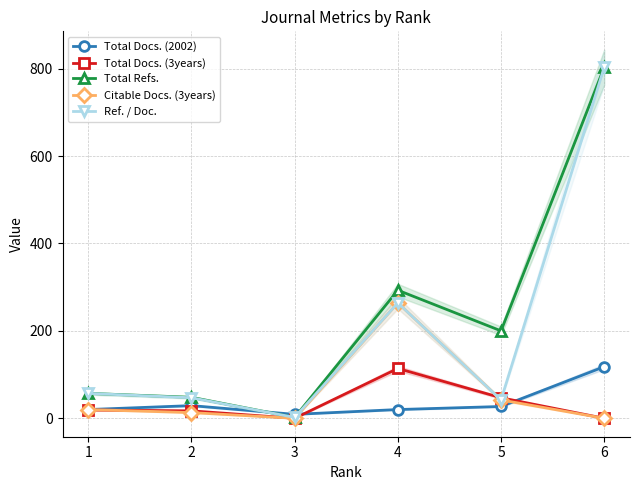

Reading left to right, extract all data points from this chart.

Total Docs. (2002): 1=20	2=29	3=9	4=20	5=27	6=118
Total Docs. (3years): 1=19	2=17	3=0	4=114	5=47	6=0
Total Refs.: 1=57	2=48	3=2	4=293	5=200	6=803
Citable Docs. (3years): 1=20	2=13	3=0	4=264	5=42	6=0
Ref. / Doc.: 1=57	2=47	3=2	4=264	5=42	6=803